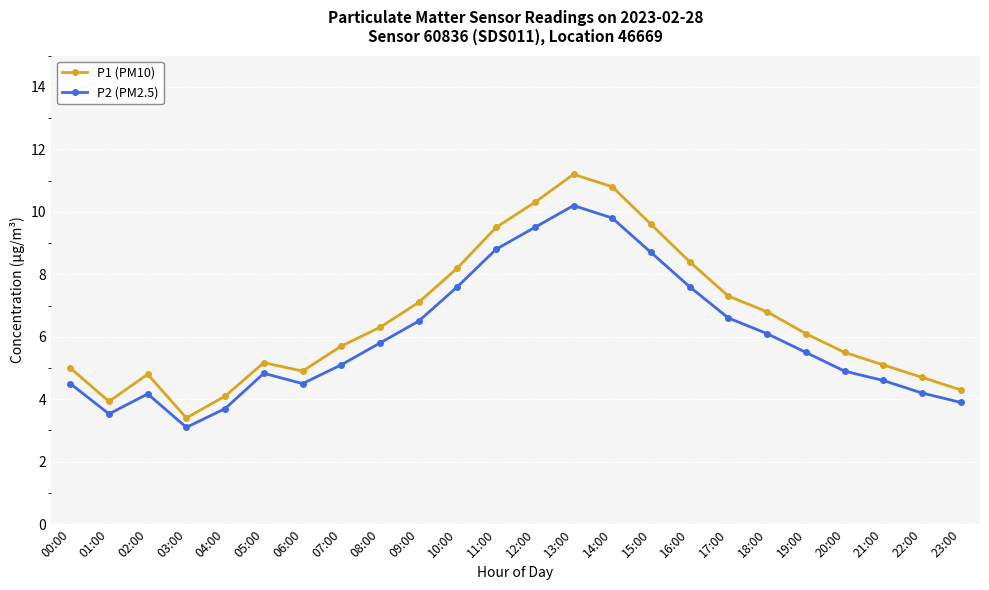

True or false: P2 (PM2.5) and P1 (PM10) intersect in this chart.

False